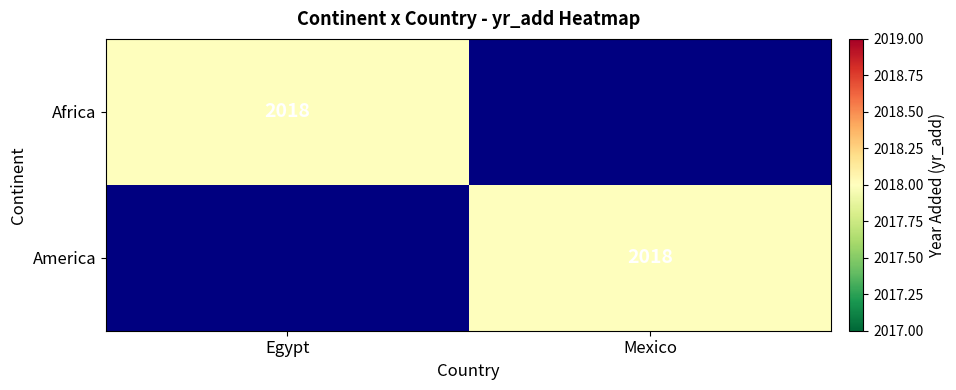

The value of America at Mexico is 656. True or false?

False